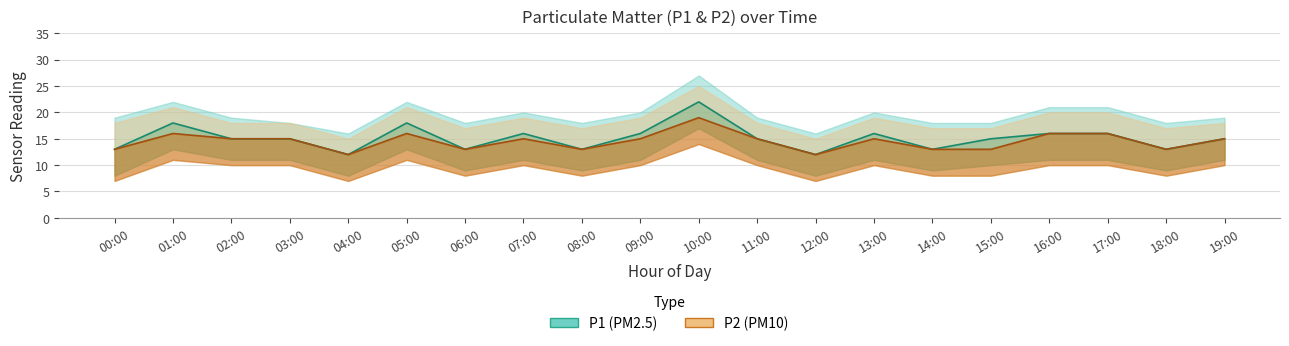

What is the approximate value of P2 at 03:00?

15